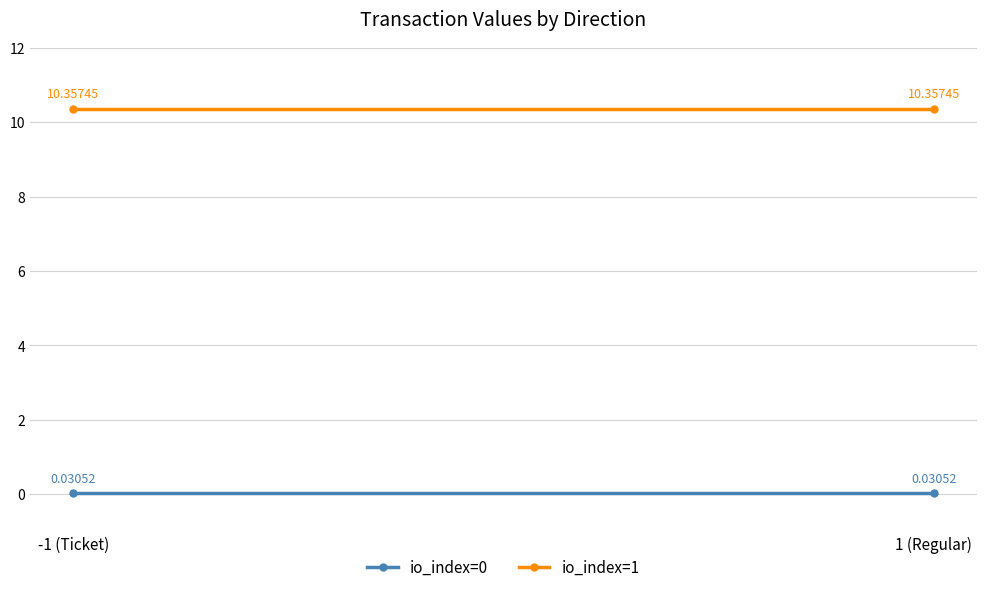

At which label does io_index=0 reach its peak?

-1 (Ticket)